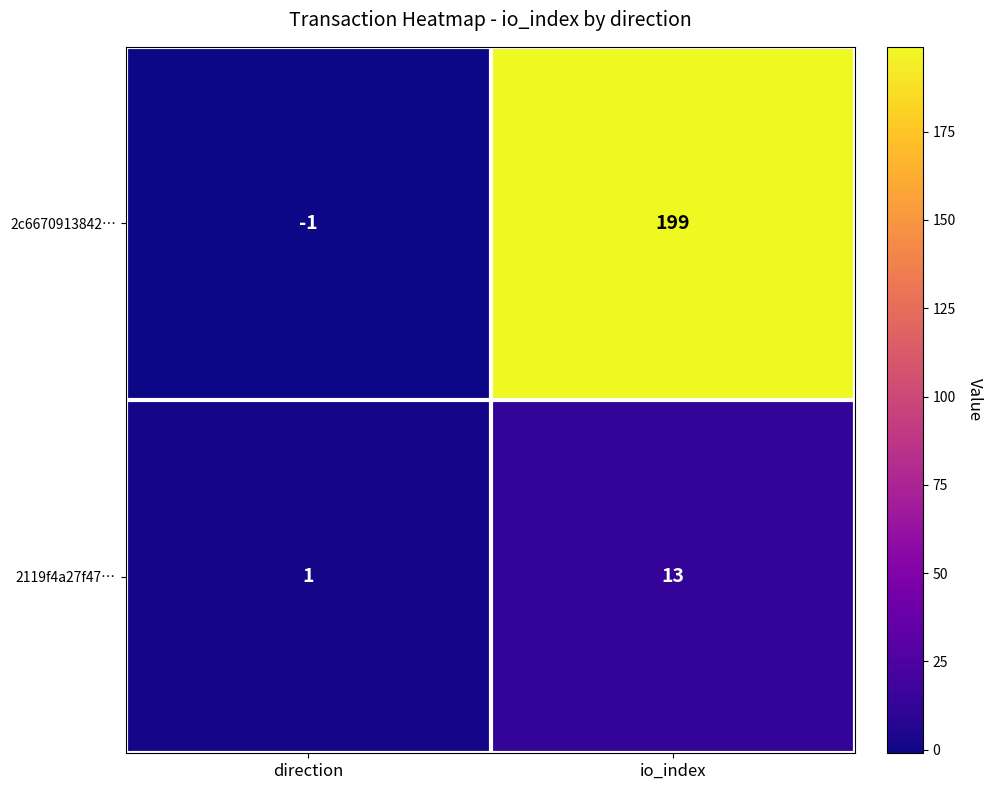

At which label does 2119f4a27f47… reach its peak?

io_index